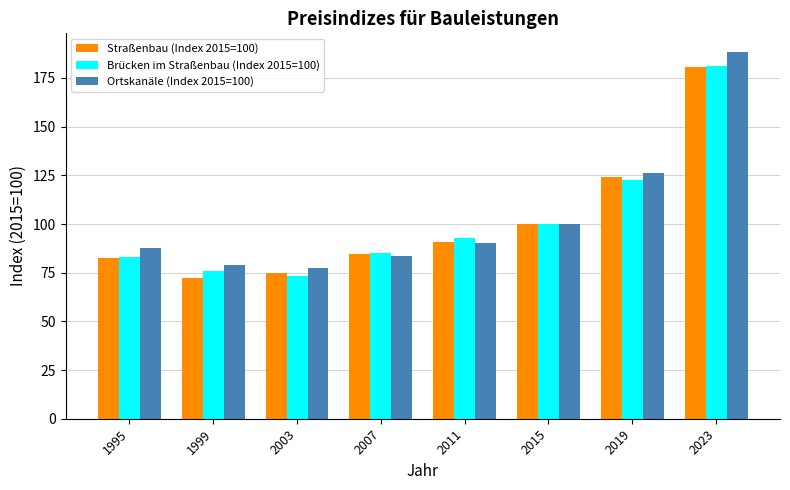

How many categories are shown in the chart?

8